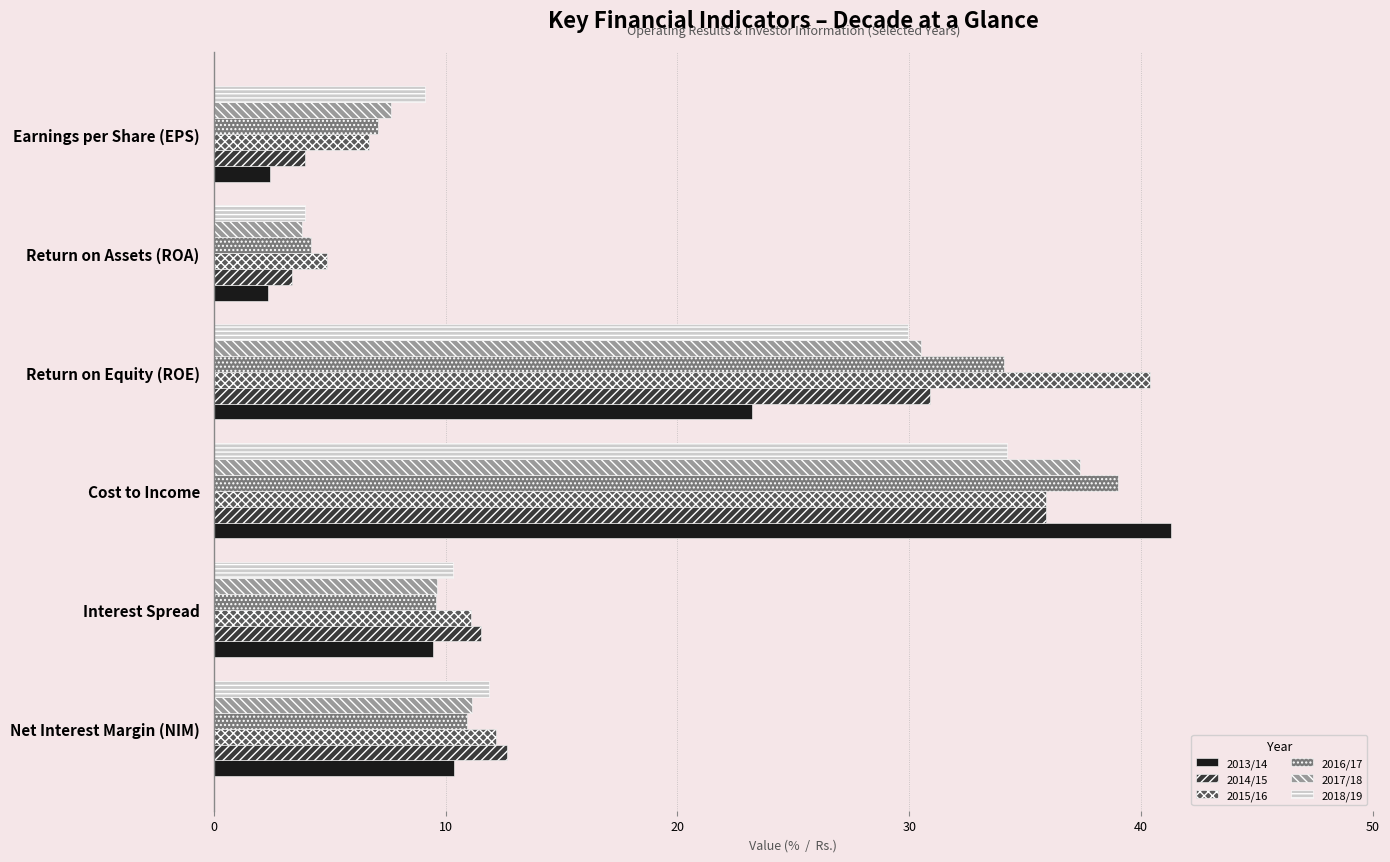

What is the difference between the highest and lowest values at Return on Assets (ROA)?

2.6